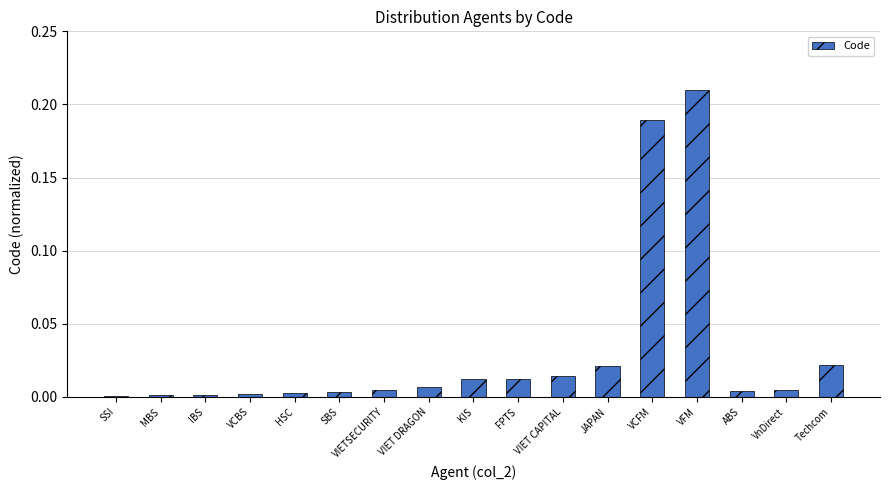

Is it true that the value at IBS is 0.0?

True